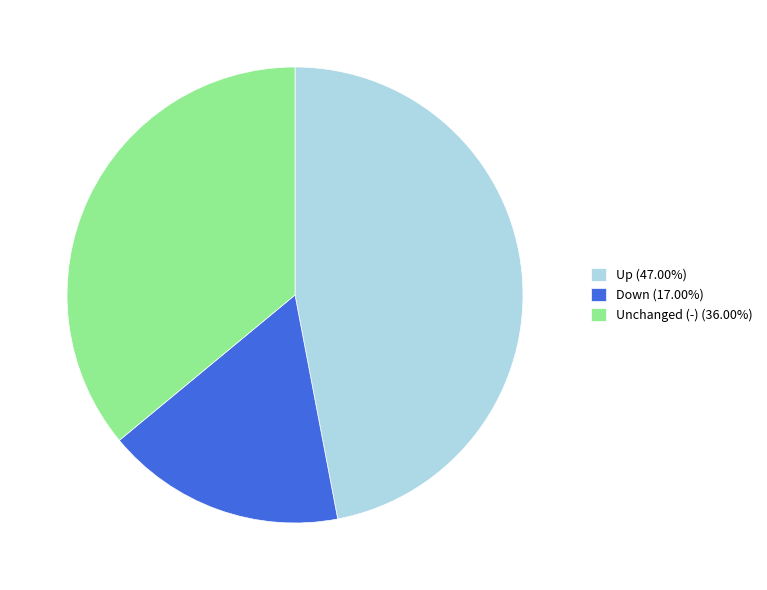

Does Unchanged (-) (36.00%) account for over 50% of the chart?

No